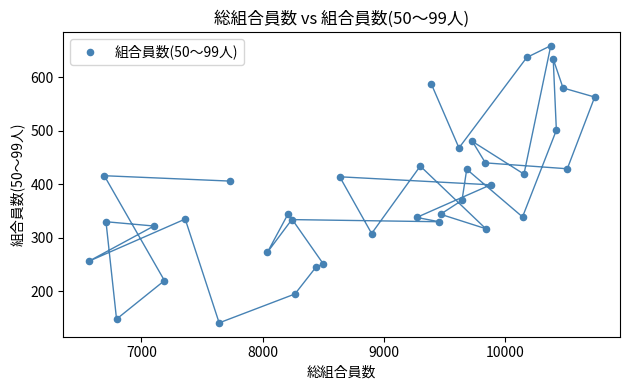

What is the range of X values (max minus min)?

4172